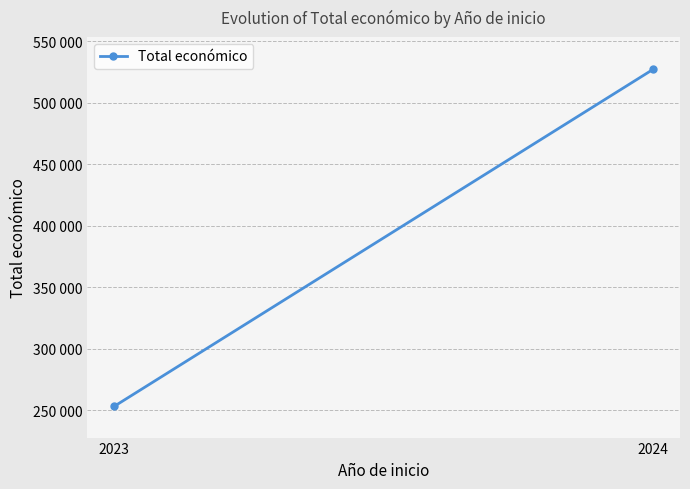

What is the ratio of the value at 2023 to the value at 2024?

0.5